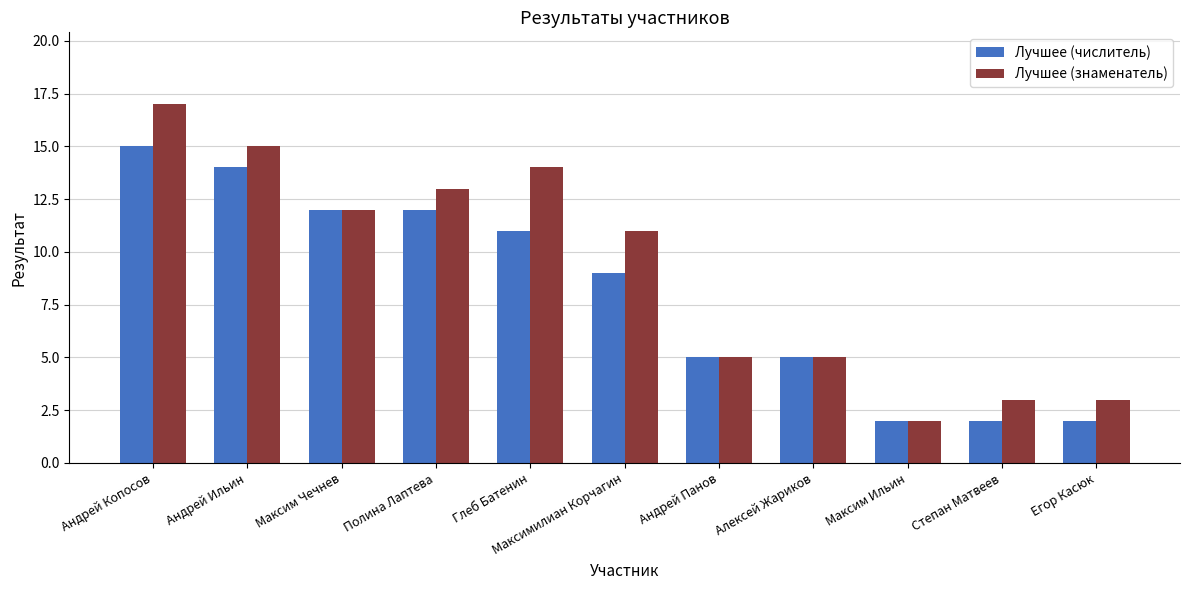

How many values in the Лучшее (знаменатель) series are below 11?

5